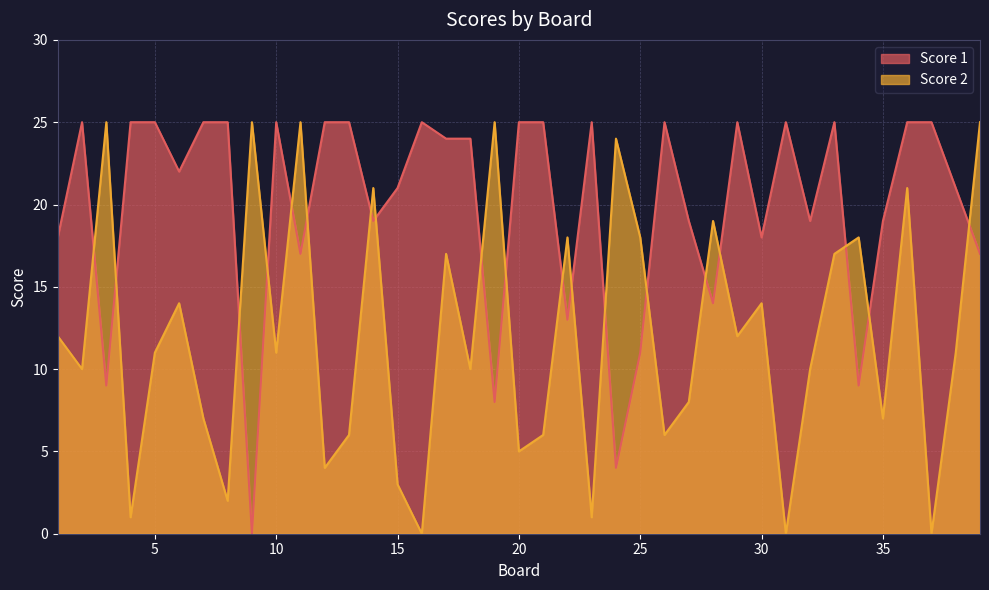

Where is the first local minimum for Score 1?

3